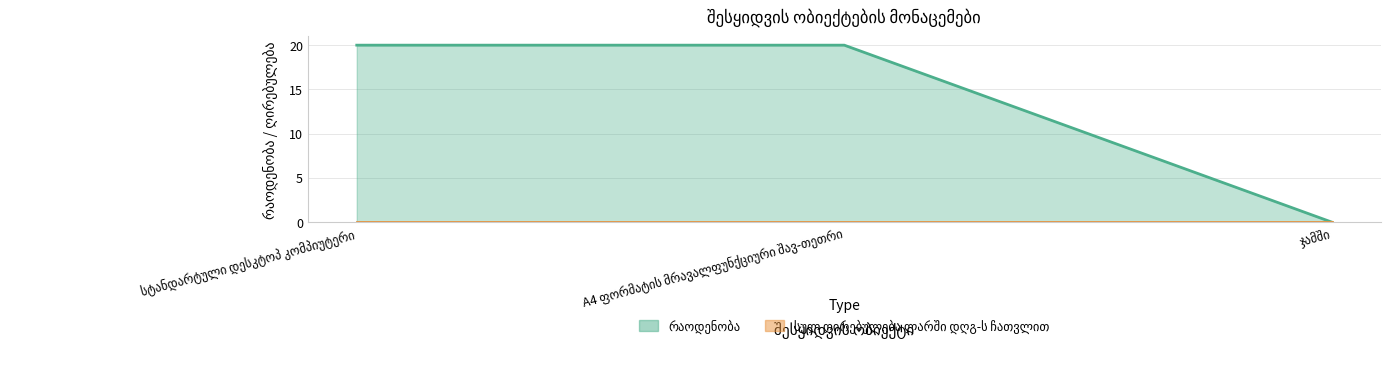

What is the approximate value at A4 ფორმატის მრავალფუნქციური შავ-თეთრი?

20